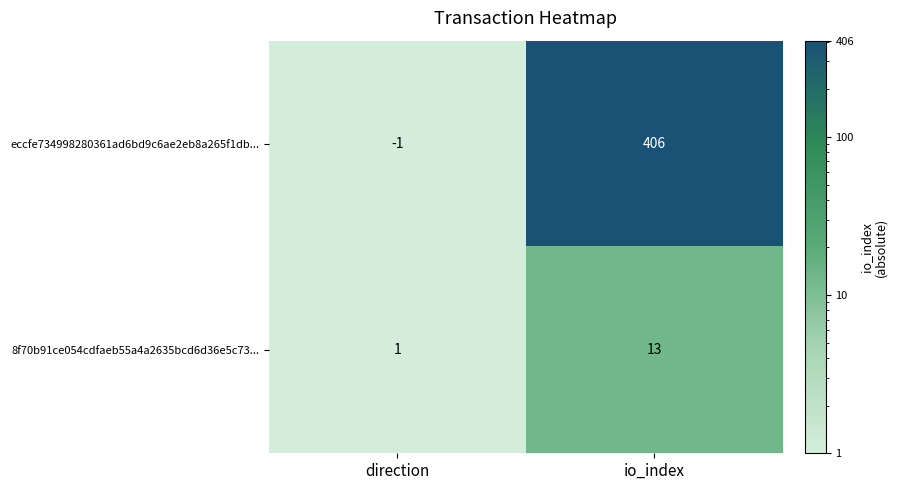

How many distinct data groups are displayed?

2